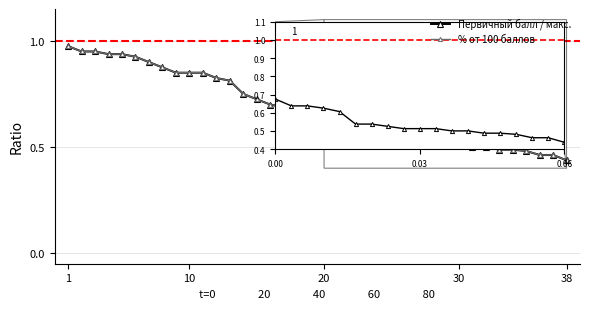

Reading left to right, list all the values displayed in this chart.

Первичный балл / макс.: 1.0	0.9	0.9	0.9	0.9	0.9	0.9	0.9	0.8	0.8	0.8	0.8	0.8	0.8	0.7	0.7	0.7	0.7	0.7	0.7	0.6	0.6	0.6	0.6	0.5	0.5	0.5	0.5	0.5	0.5	0.5	0.5	0.5	0.5	0.5	0.5	0.5	0.4
% от 100 баллов: 1.0	0.9	0.9	0.9	0.9	0.9	0.9	0.9	0.8	0.8	0.8	0.8	0.8	0.8	0.7	0.7	0.7	0.7	0.7	0.7	0.6	0.6	0.6	0.6	0.5	0.5	0.5	0.5	0.5	0.5	0.5	0.5	0.5	0.5	0.5	0.5	0.5	0.4